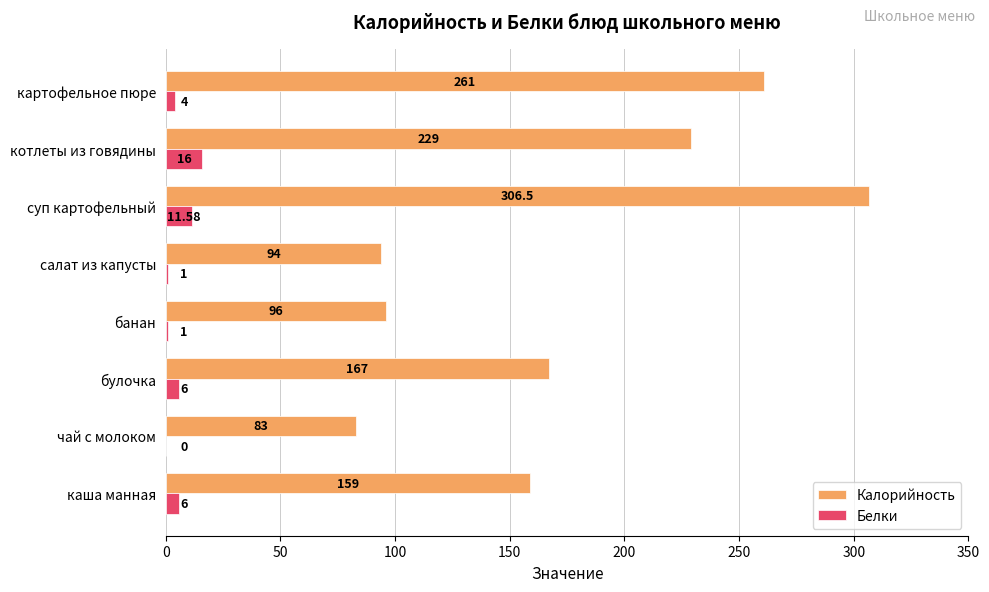

What is the greatest value displayed?

306.5